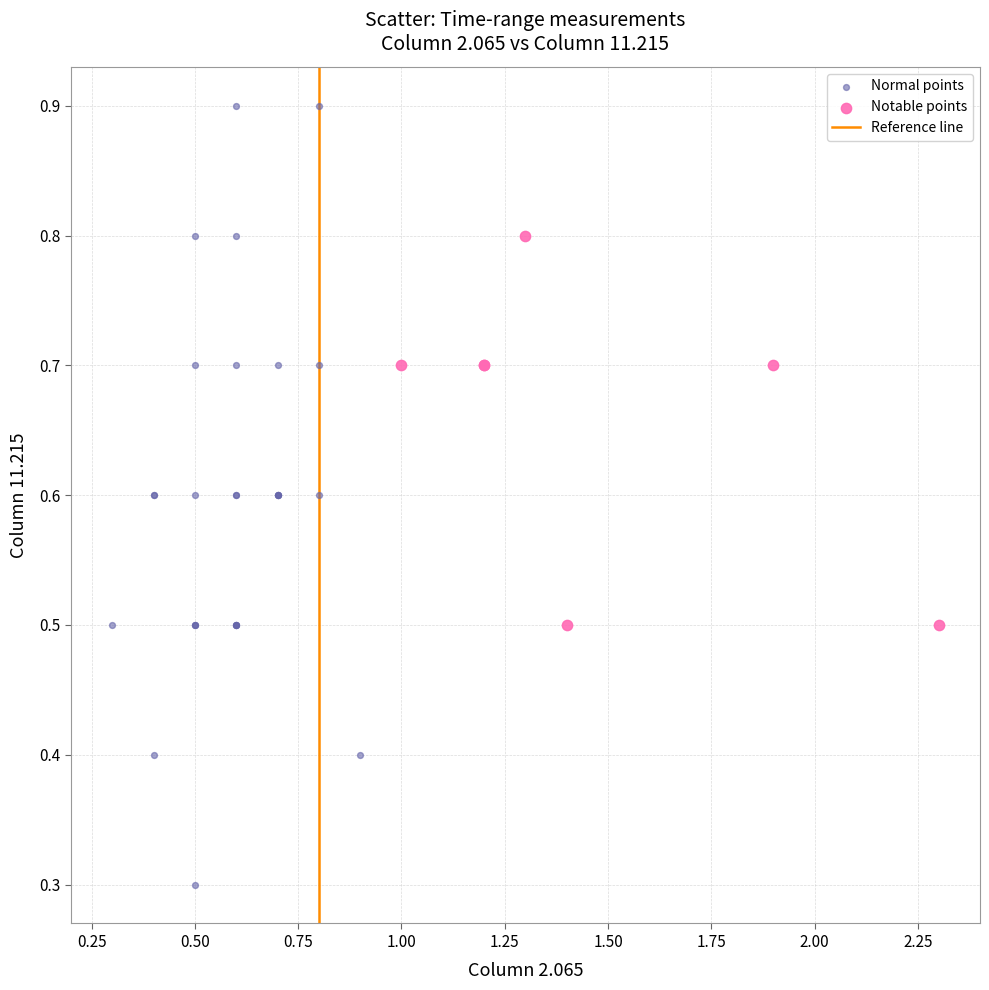

Which series reaches the maximum Y coordinate?

Normal points